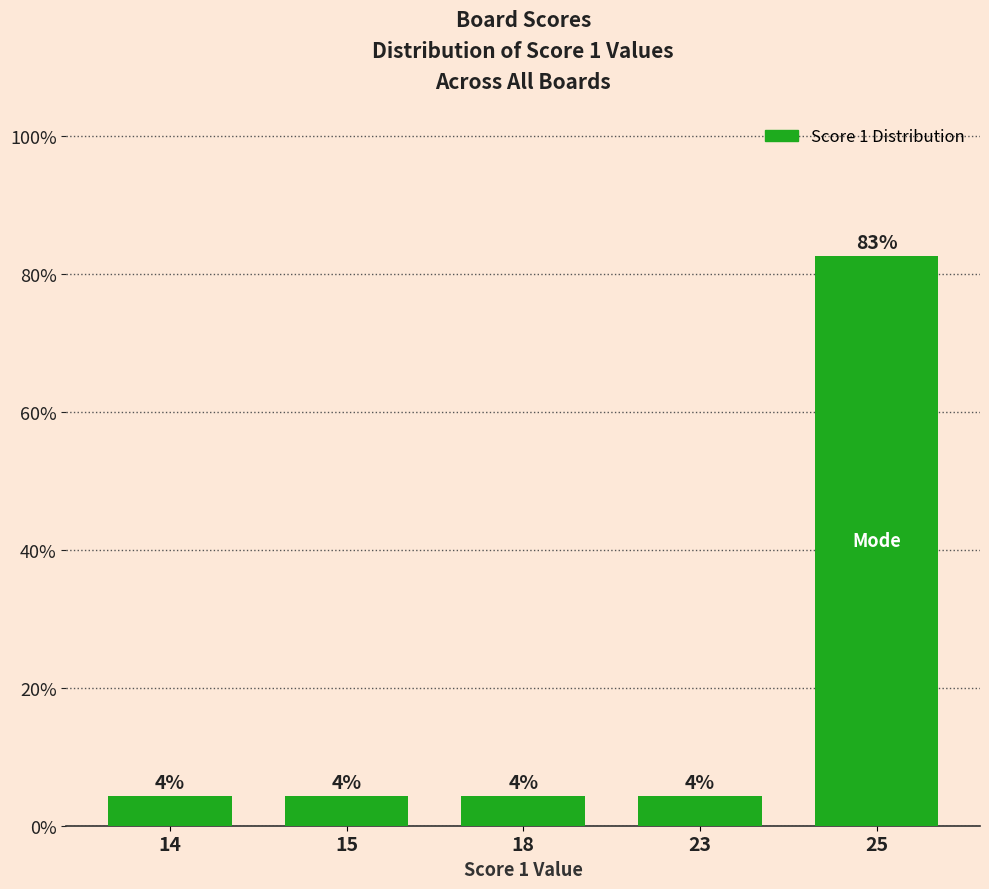

What is the average value?

20.0